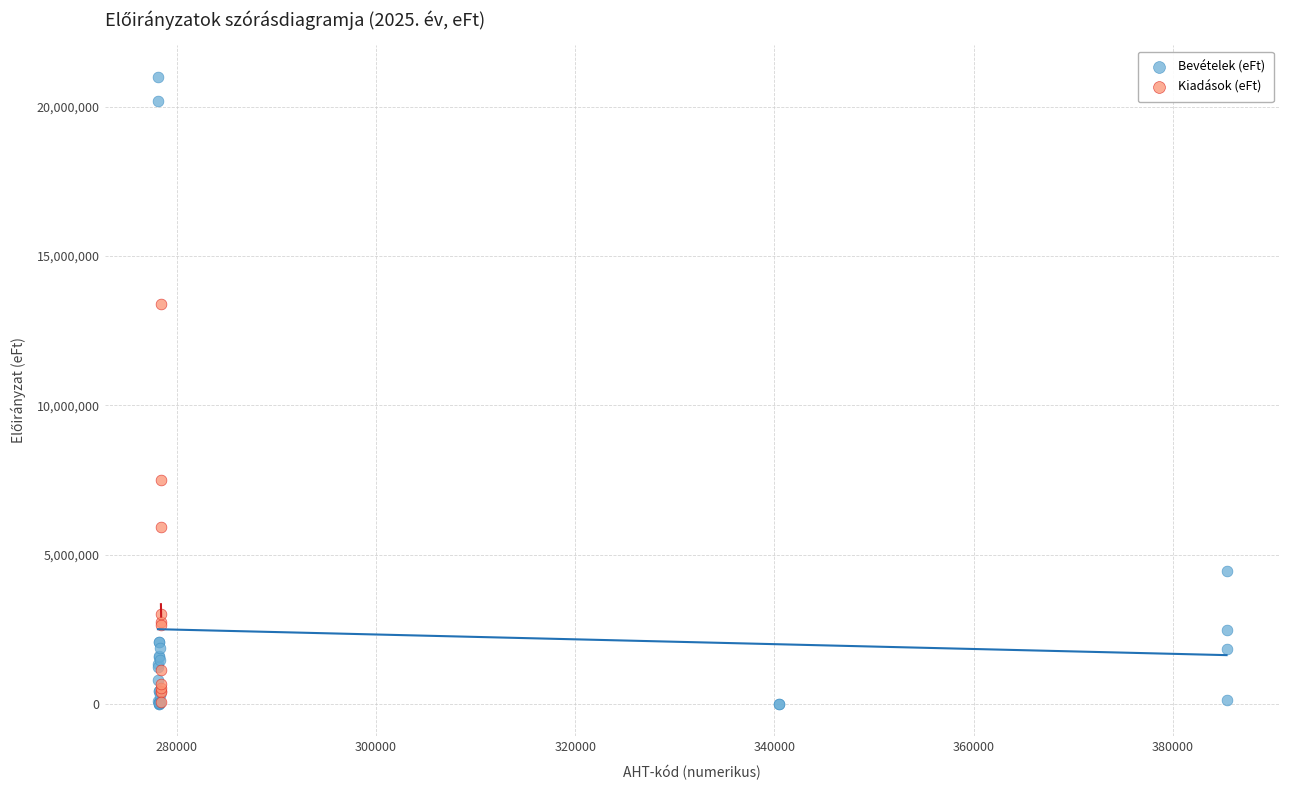

Which series has the widest spread of Y values?

Bevételek (eFt)